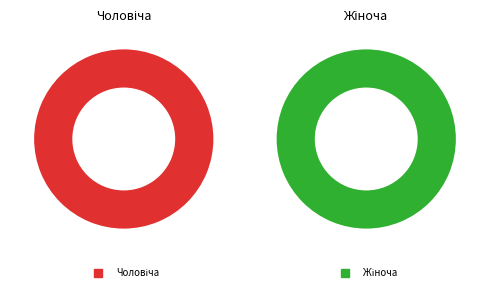

True or false: Чоловіча accounts for 33% of the total.

True